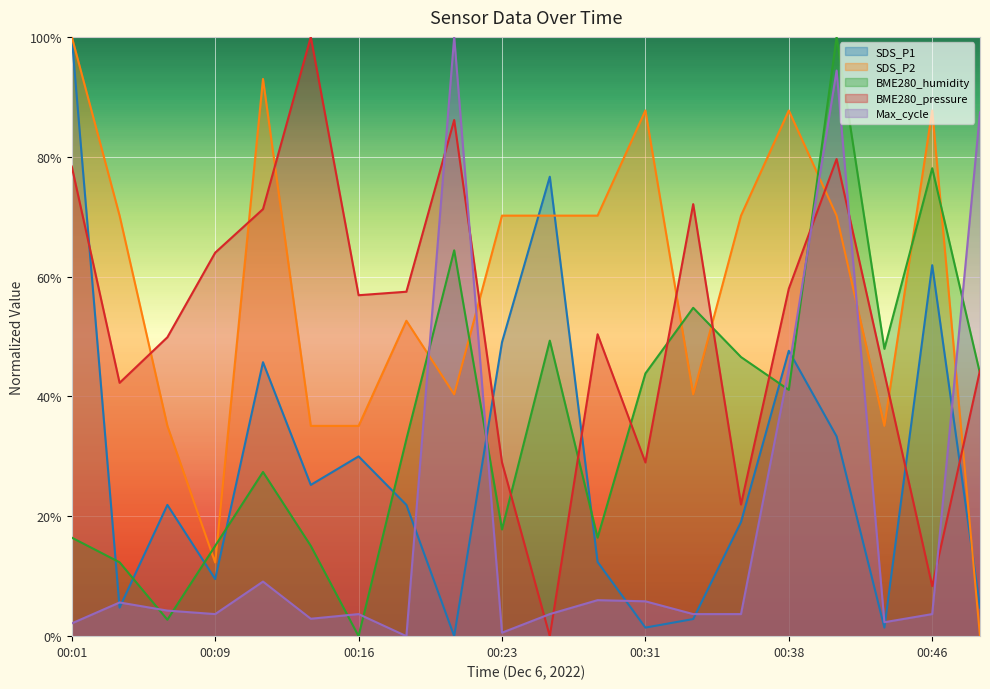

What is the value of the SDS_P1 point at the 15th from the left?

0.2